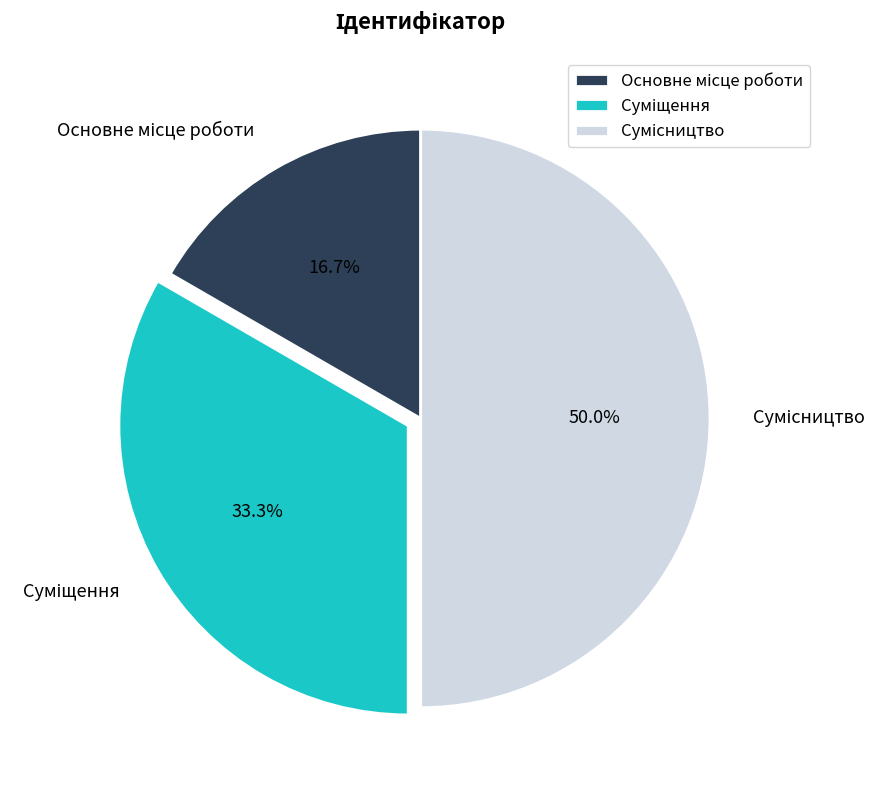

How many segments does this pie chart have?

3